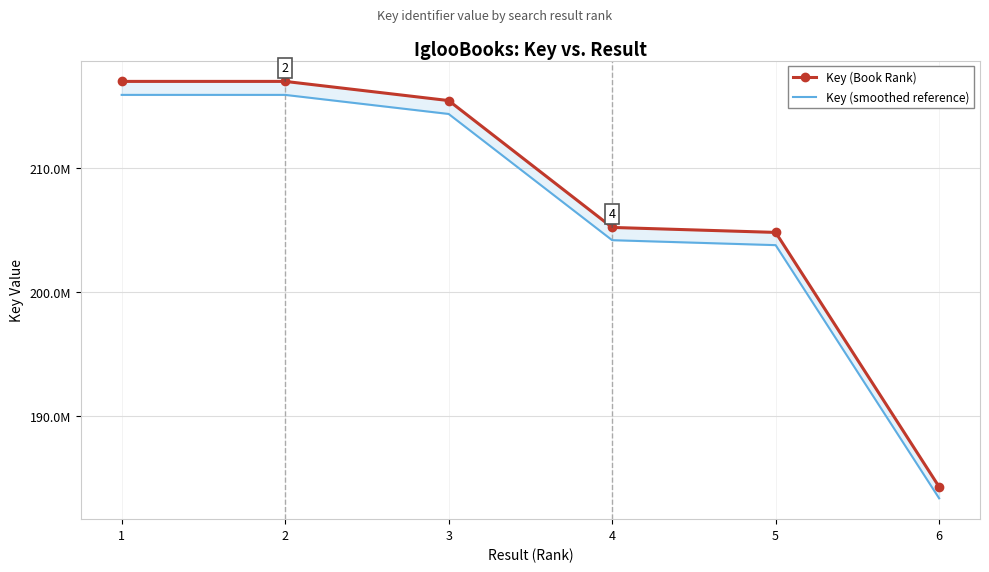

How many data points in Key (smoothed reference) are less than 214325155?

3